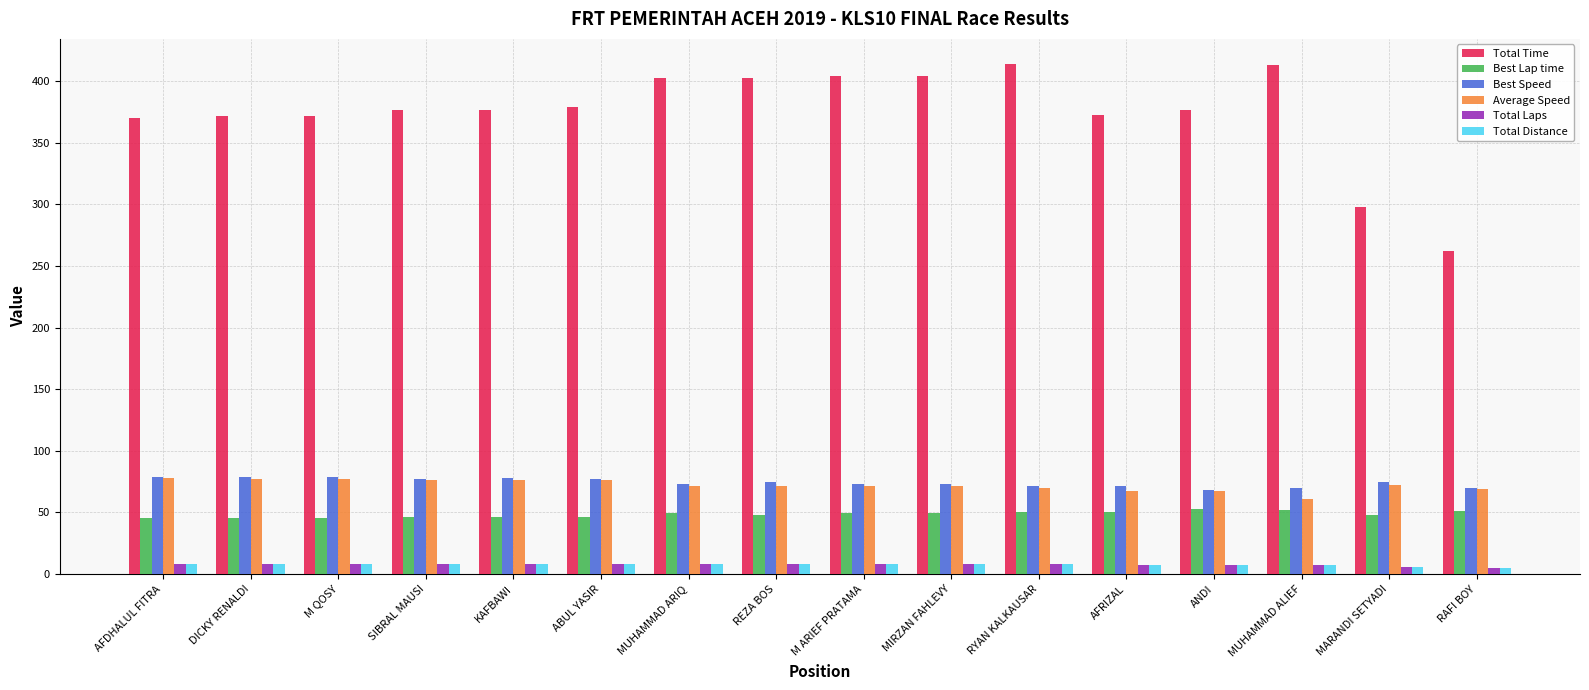

How many distinct data groups are displayed?

6